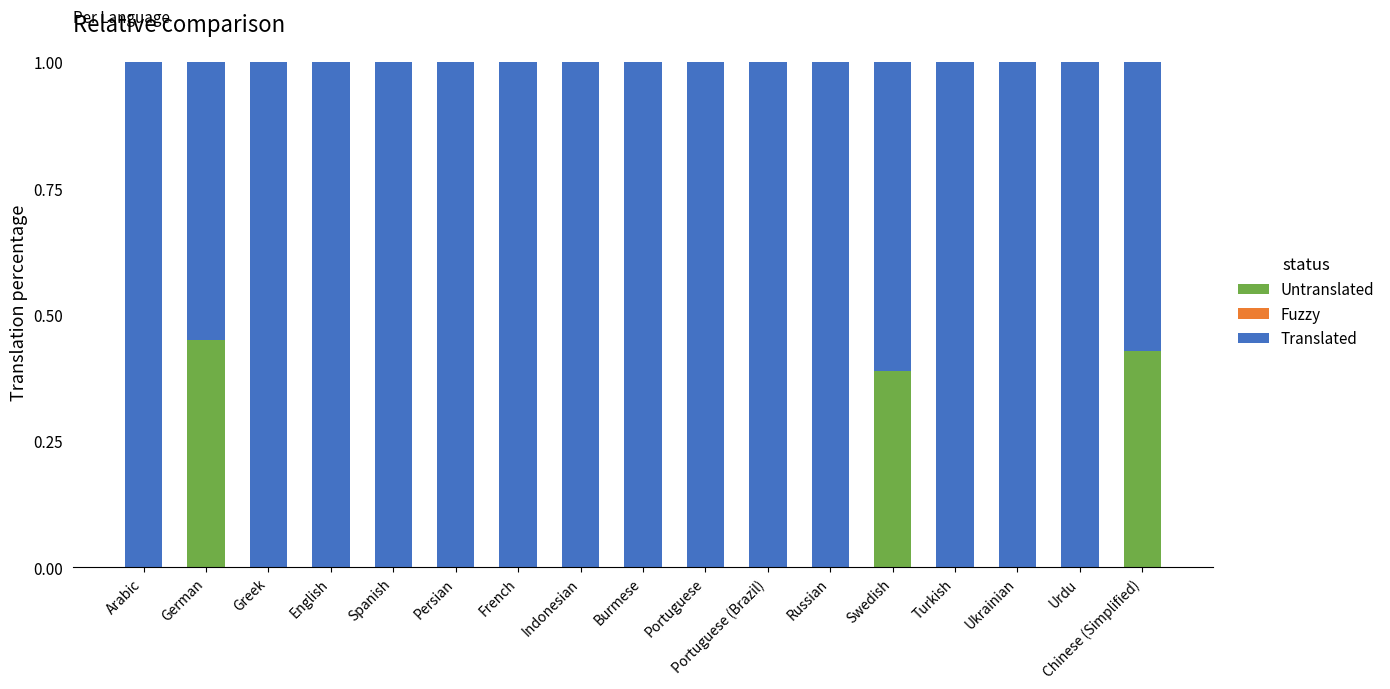

The value of Untranslated at Turkish is 0.2. True or false?

False